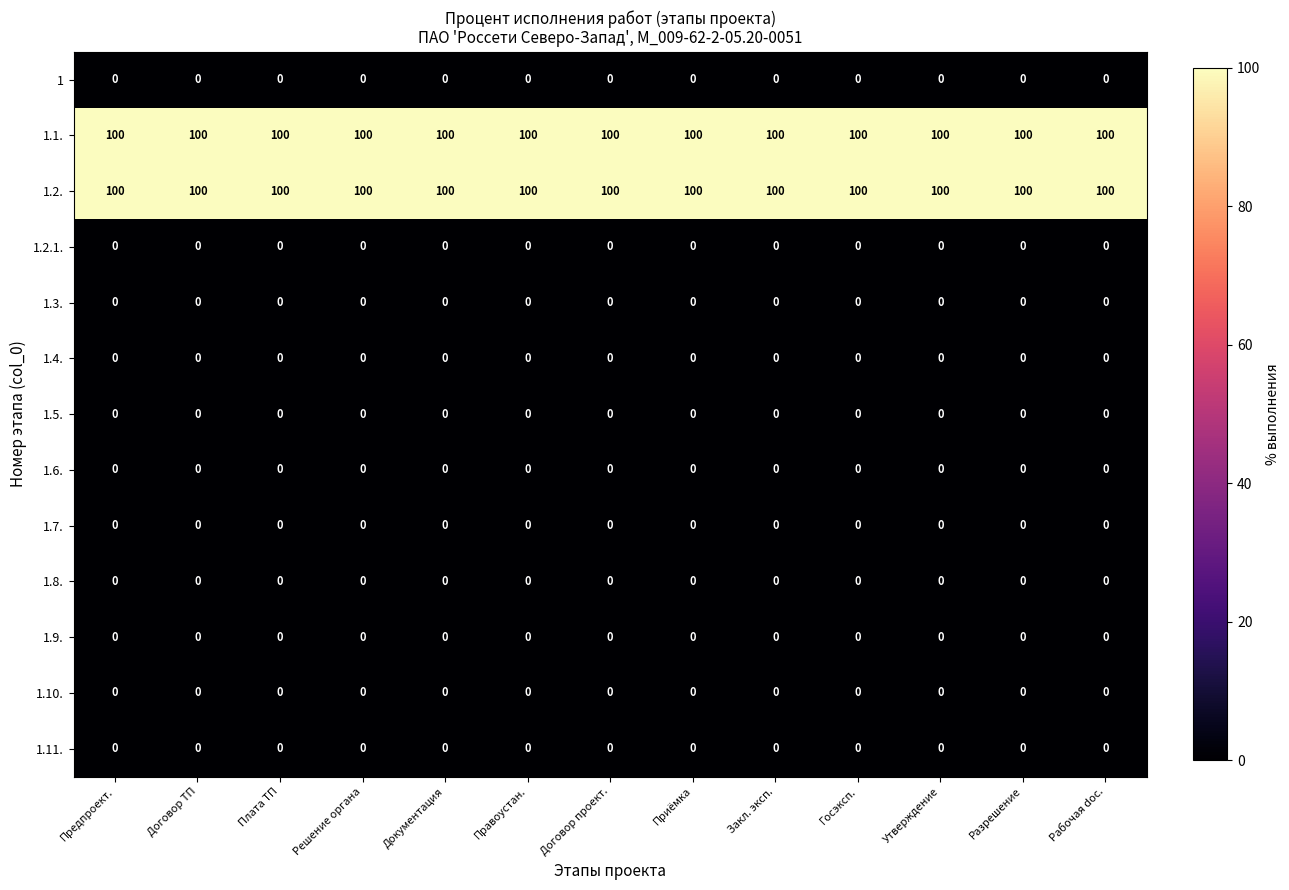

What is the minimum value for 1.1.?

100